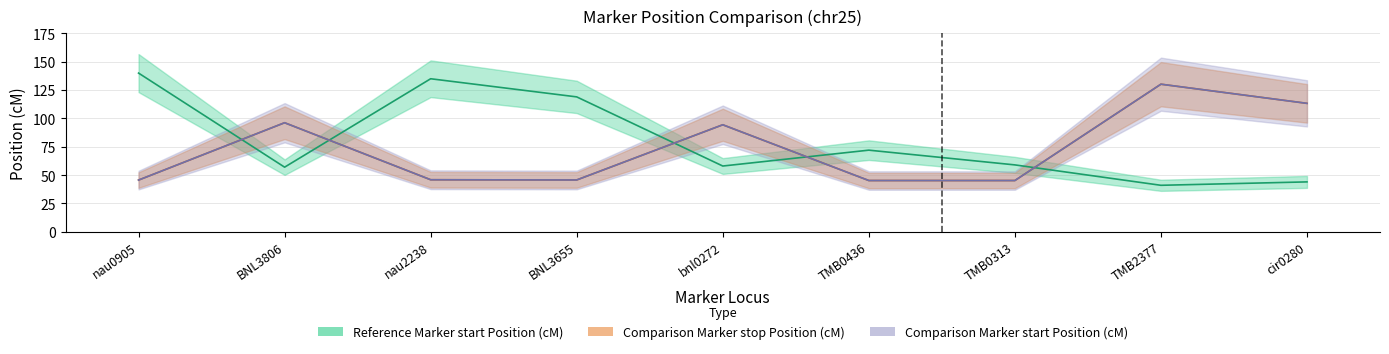

Which series has the largest range (max minus min)?

Reference Marker start Position (cM)